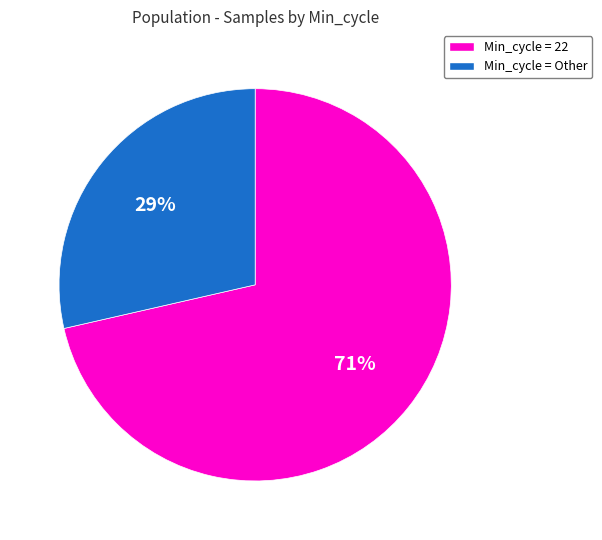

Between Min_cycle = Other and Min_cycle = 22, which is larger?

Min_cycle = 22